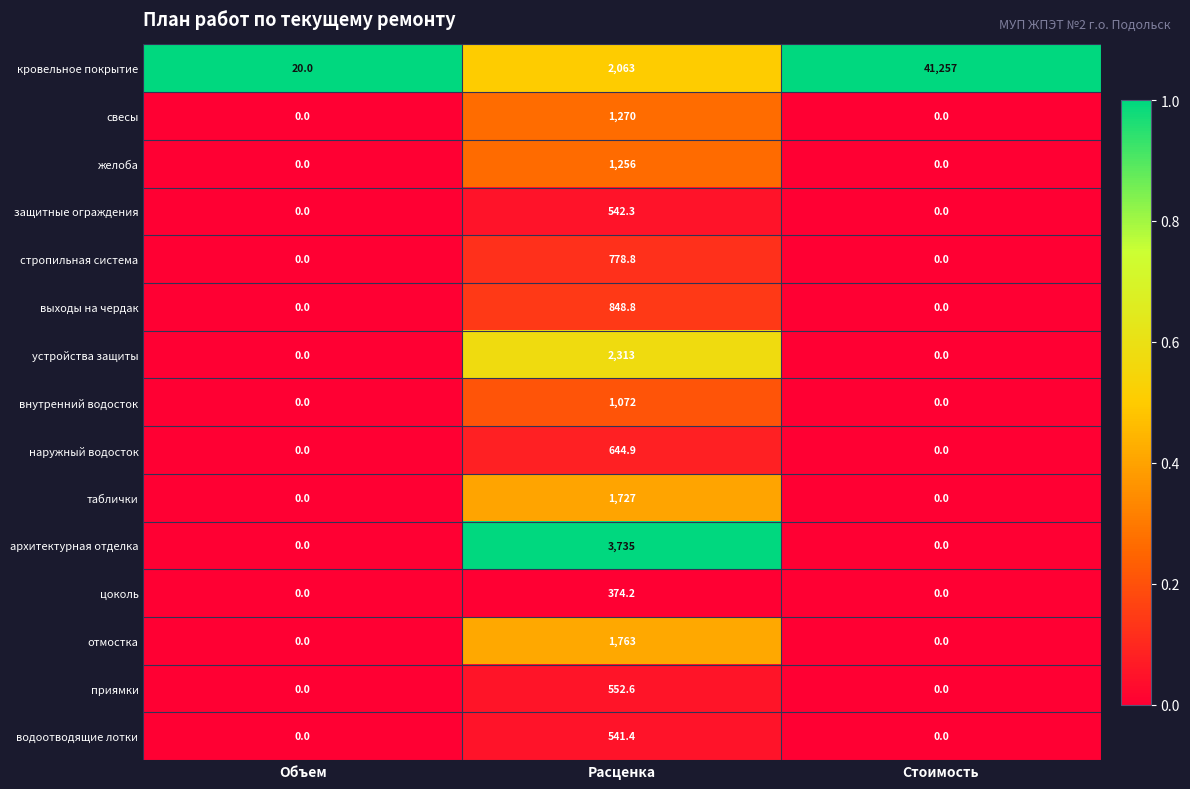

Which series changed the most between Объем and Расценка?

архитектурная отделка